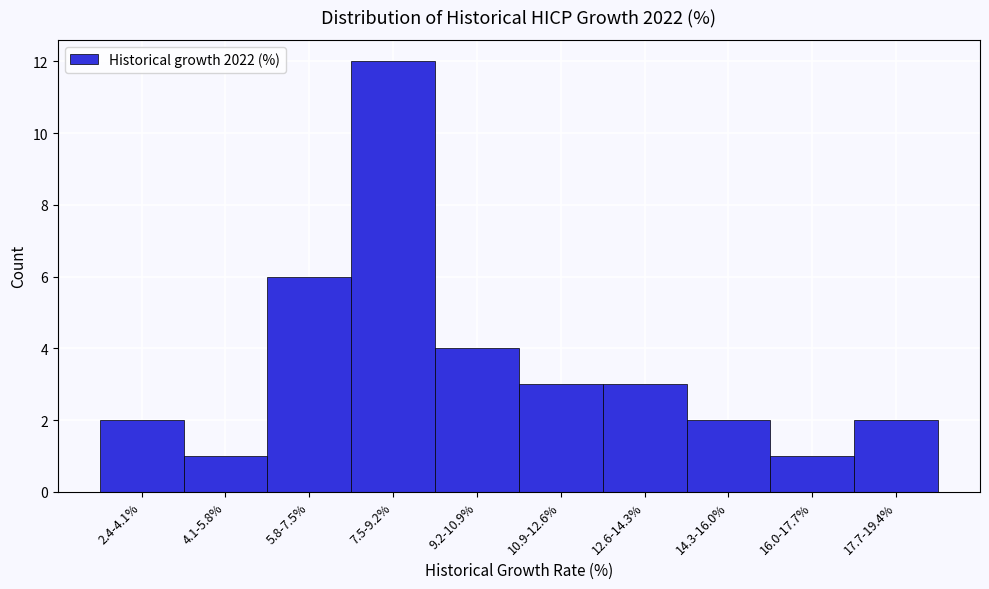

Reading left to right, what are all the values shown in this chart?

2.4-4.1%=2	4.1-5.8%=1	5.8-7.5%=6	7.5-9.2%=12	9.2-10.9%=4	10.9-12.6%=3	12.6-14.3%=3	14.3-16.0%=2	16.0-17.7%=1	17.7-19.4%=2